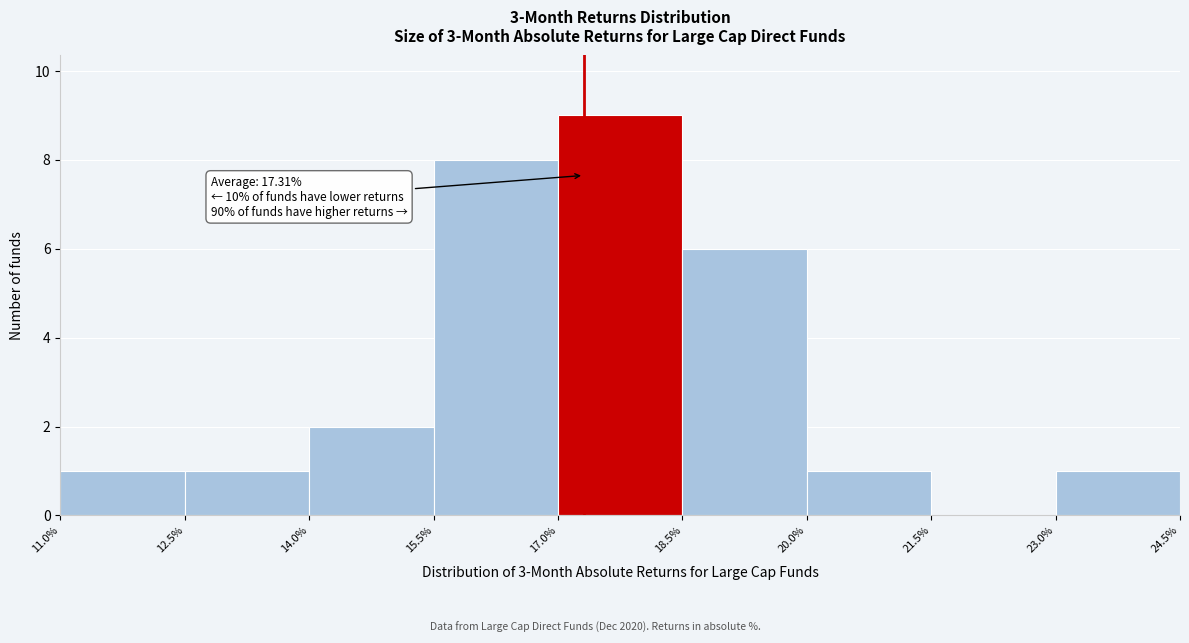

Which range on the x-axis has the tallest bar?

17.0% to 18.5%